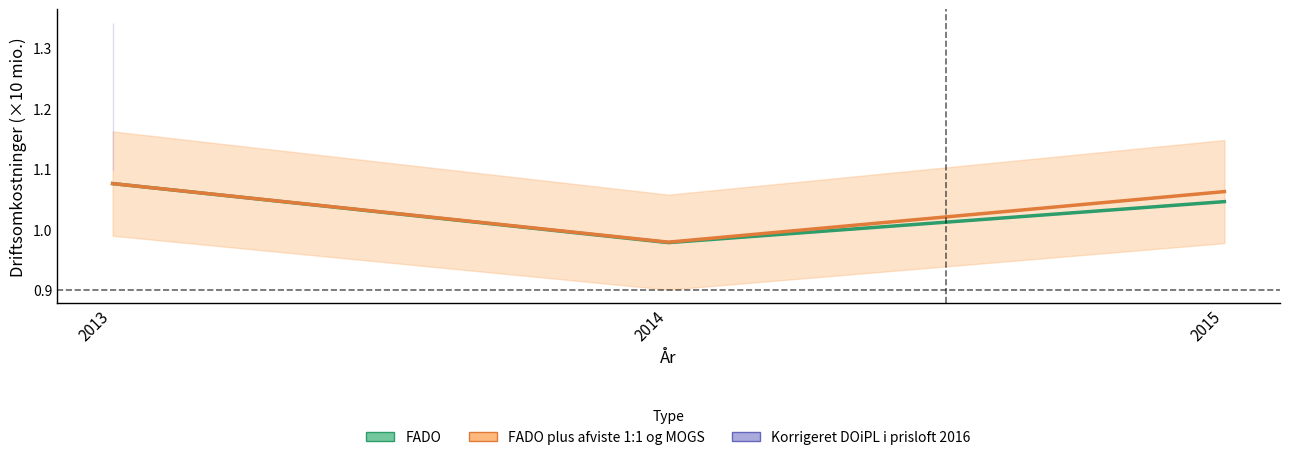

The value of FADO plus afviste 1:1 og MOGS at 2015 is 0.6. True or false?

False